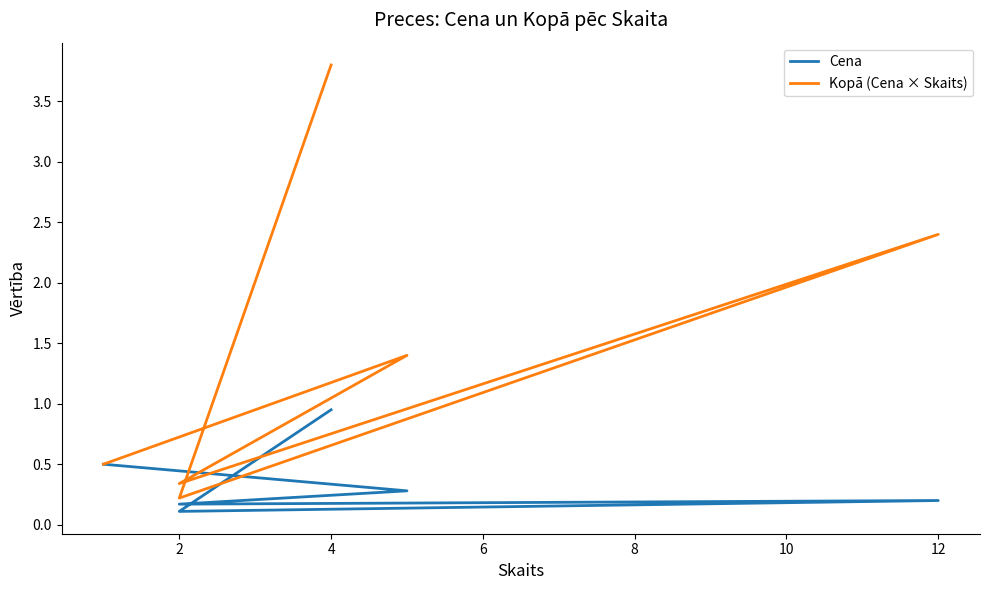

Is the value of Cena at 10 greater than the value of Kopā (Cena × Skaits) at 4?

No